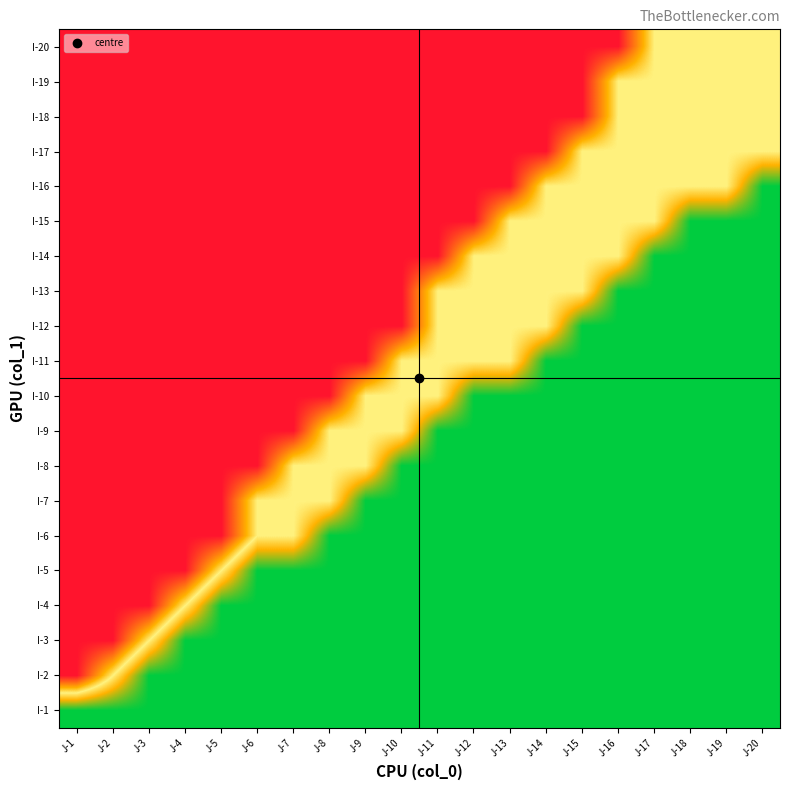

Which has a higher value, J-10 or J-15?

J-10